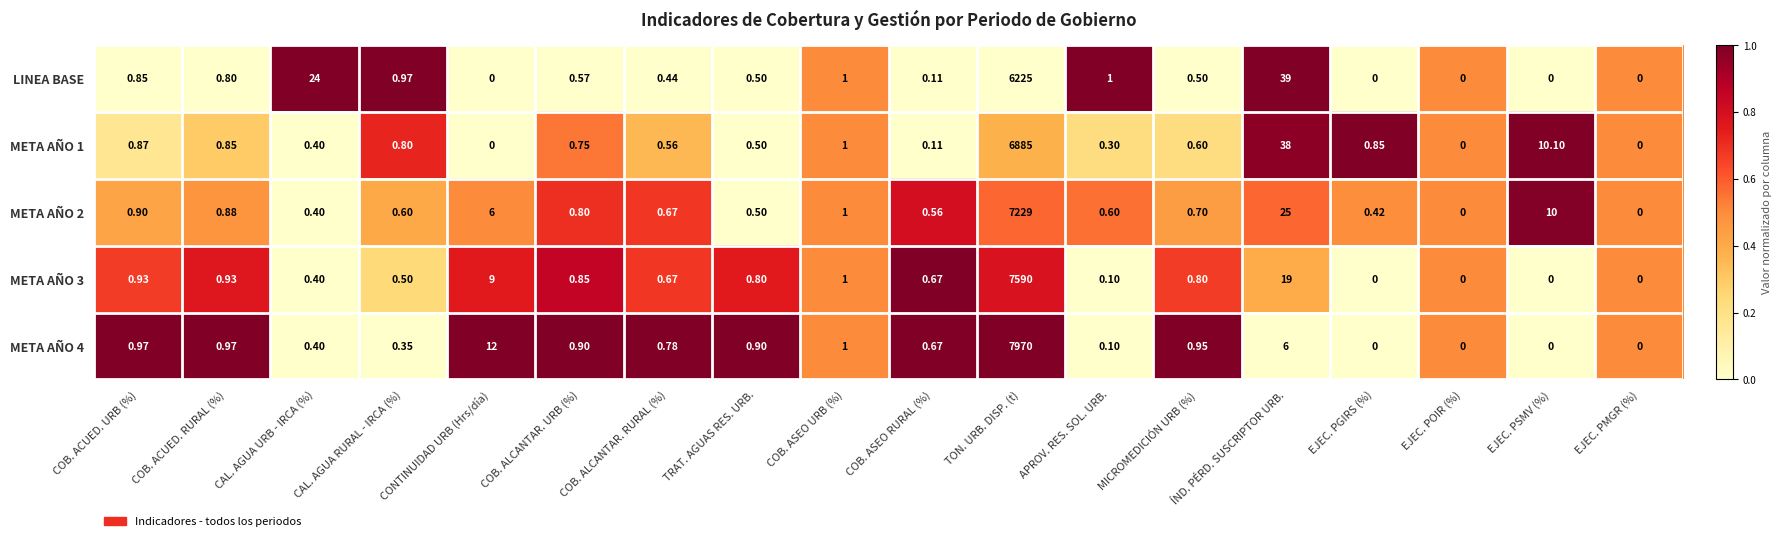

At which category is the sum across all series the highest?

TON. URB. DISP. (t)